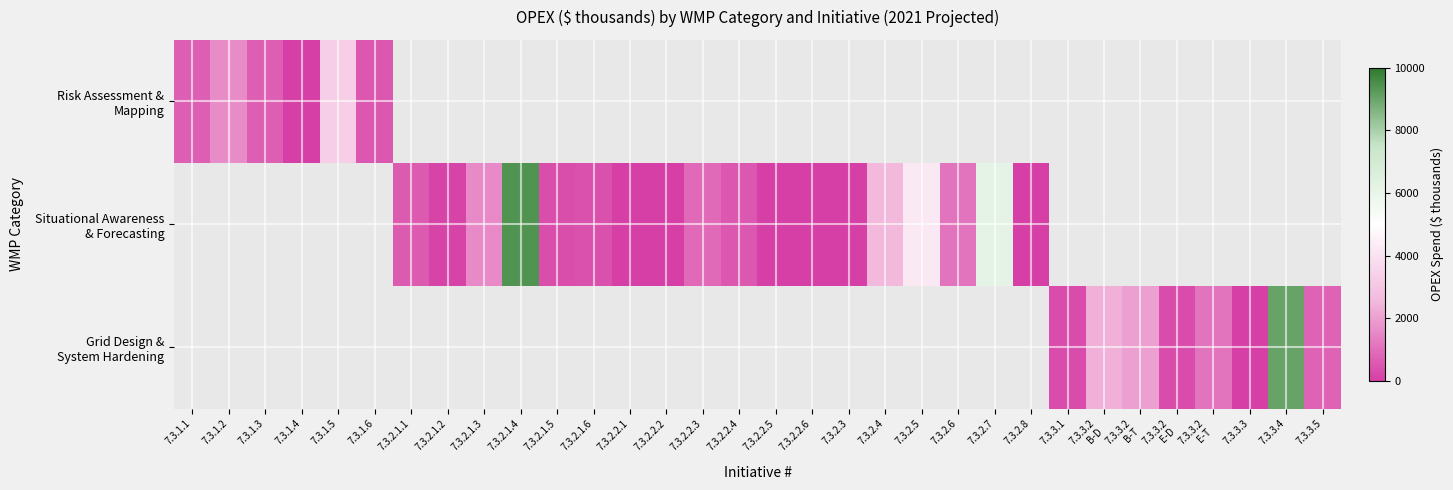

Is the value of Risk Assessment & Mapping at 7.3.3.1 greater than the value of Grid Design & System Hardening at 7.3.3.2 E-D?

No